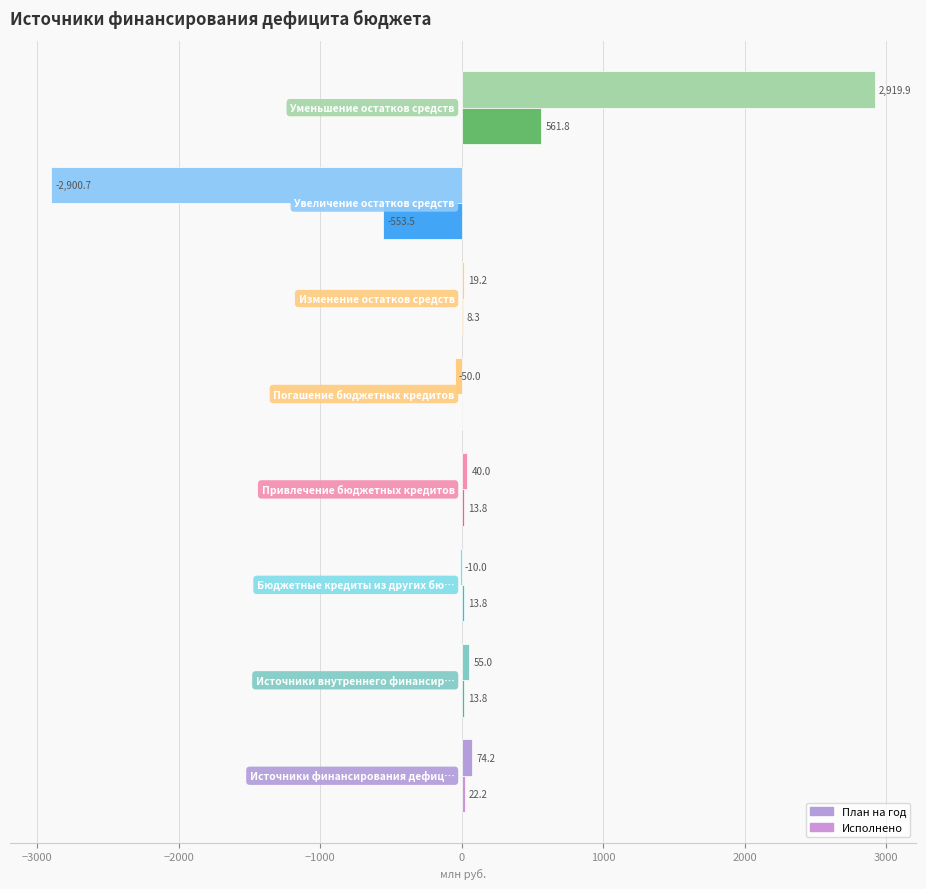

What are all the series names shown in the legend?

План на год, Исполнено